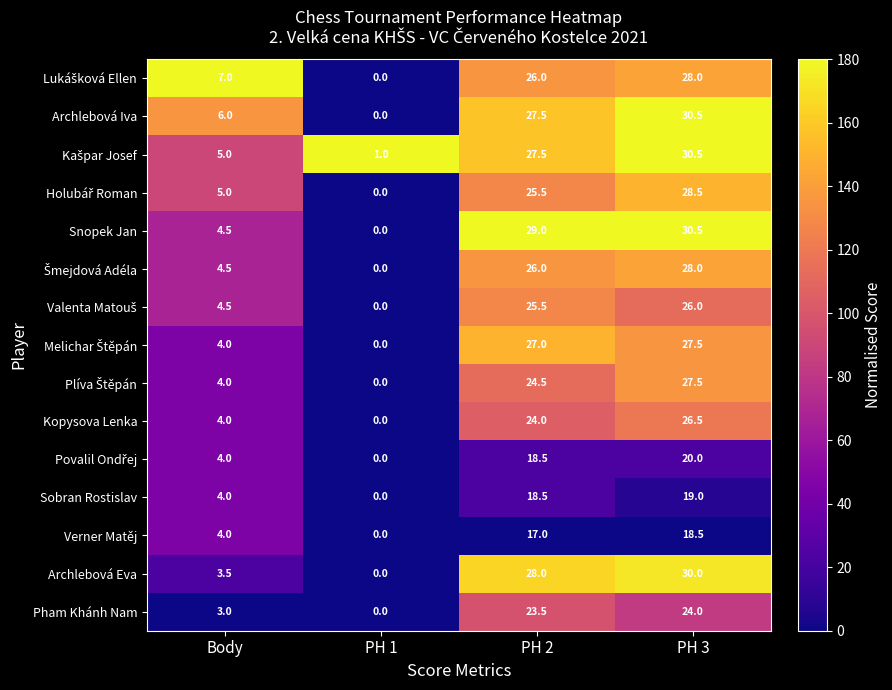

How many values in the Sobran Rostislav series are below 18?

2